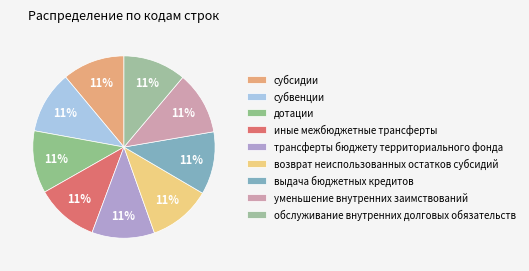

Is иные межбюджетные трансферты the majority of the pie?

No